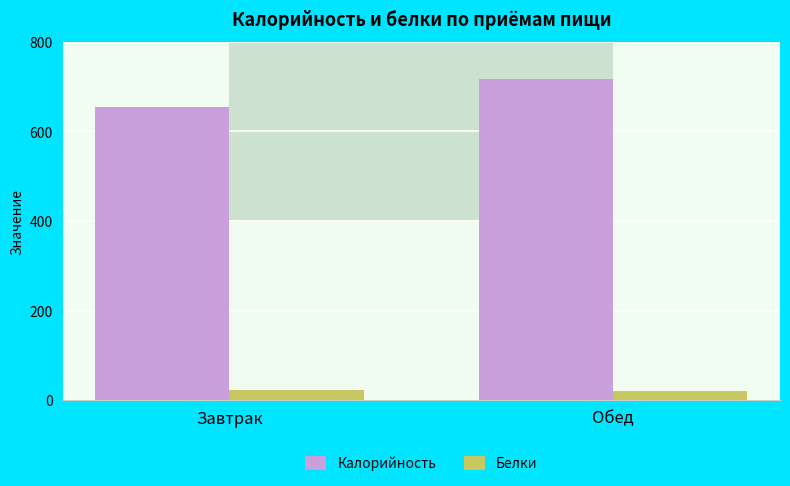

At which label does Калорийность reach its minimum?

Завтрак